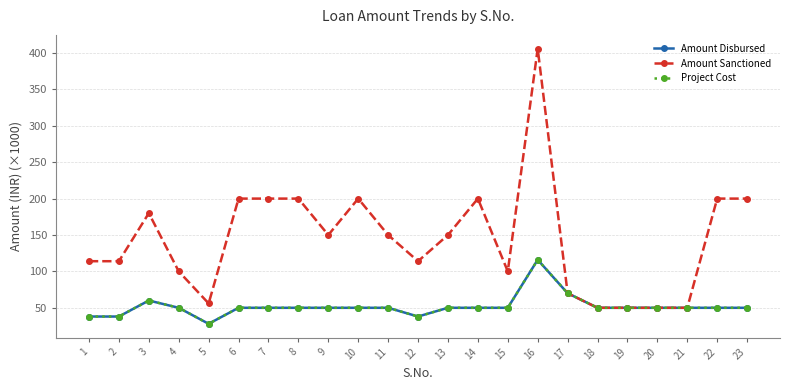

Is this an area chart (filled region under the line)?

No